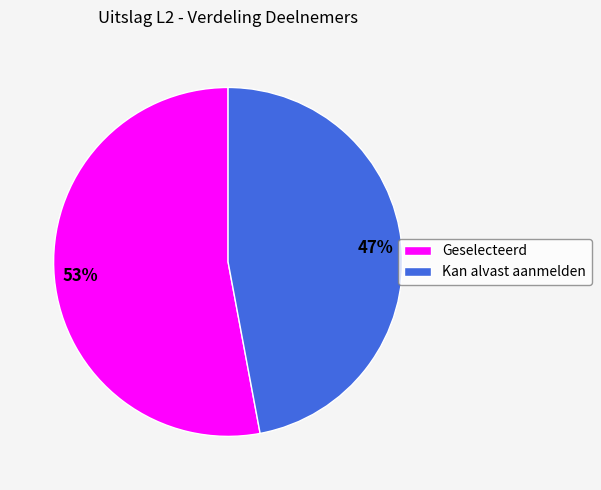

Which category has the smallest portion of the pie?

Kan alvast aanmelden